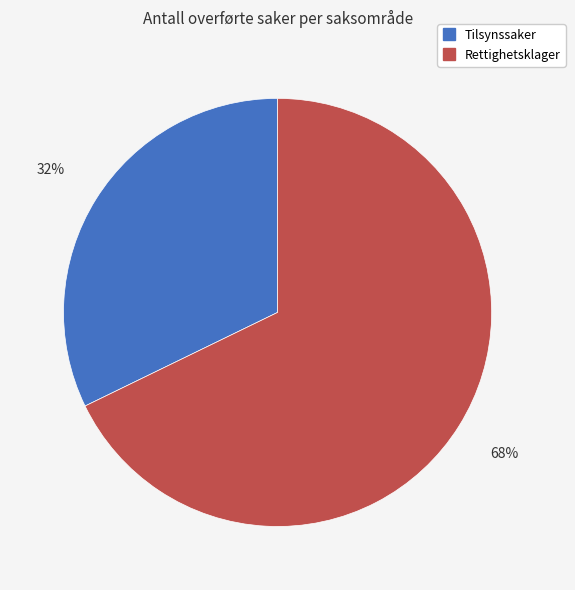

Rank the categories by value from lowest to highest.

Tilsynssaker, Rettighetsklager